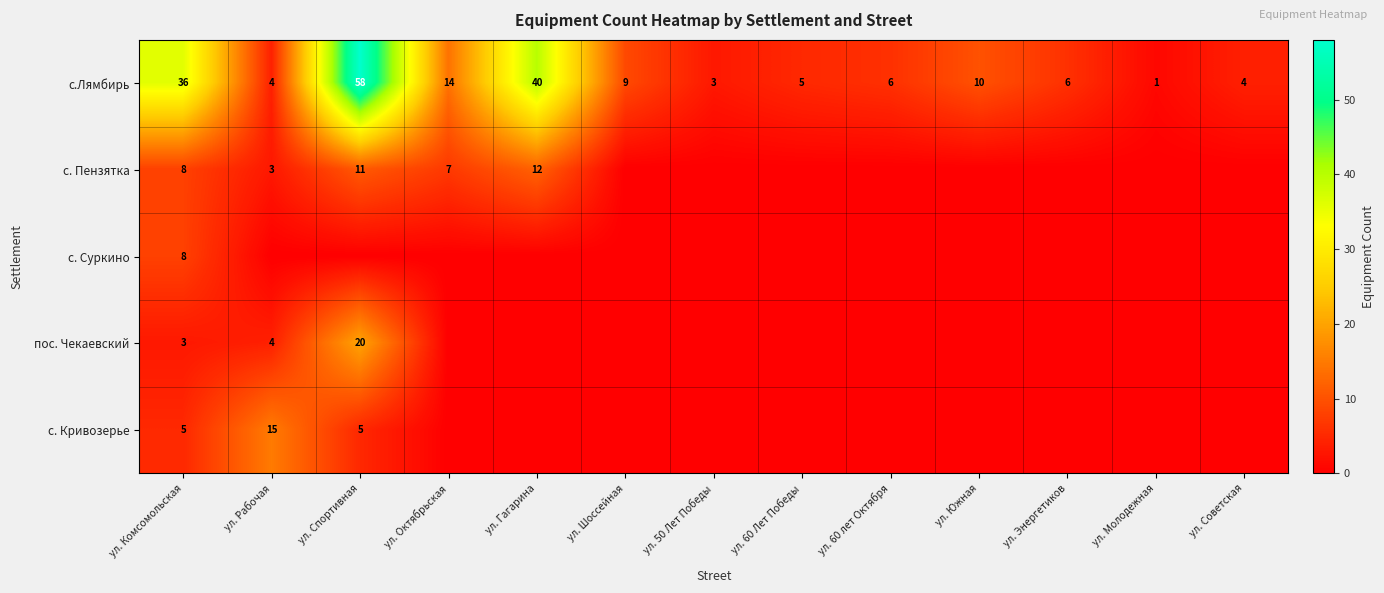

What is the total value across all series at ул. 50 Лет Победы?

3